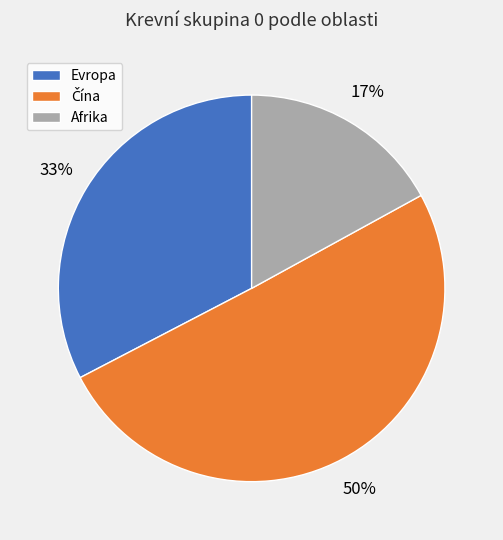

True or false: Evropa accounts for 33% of the total.

True